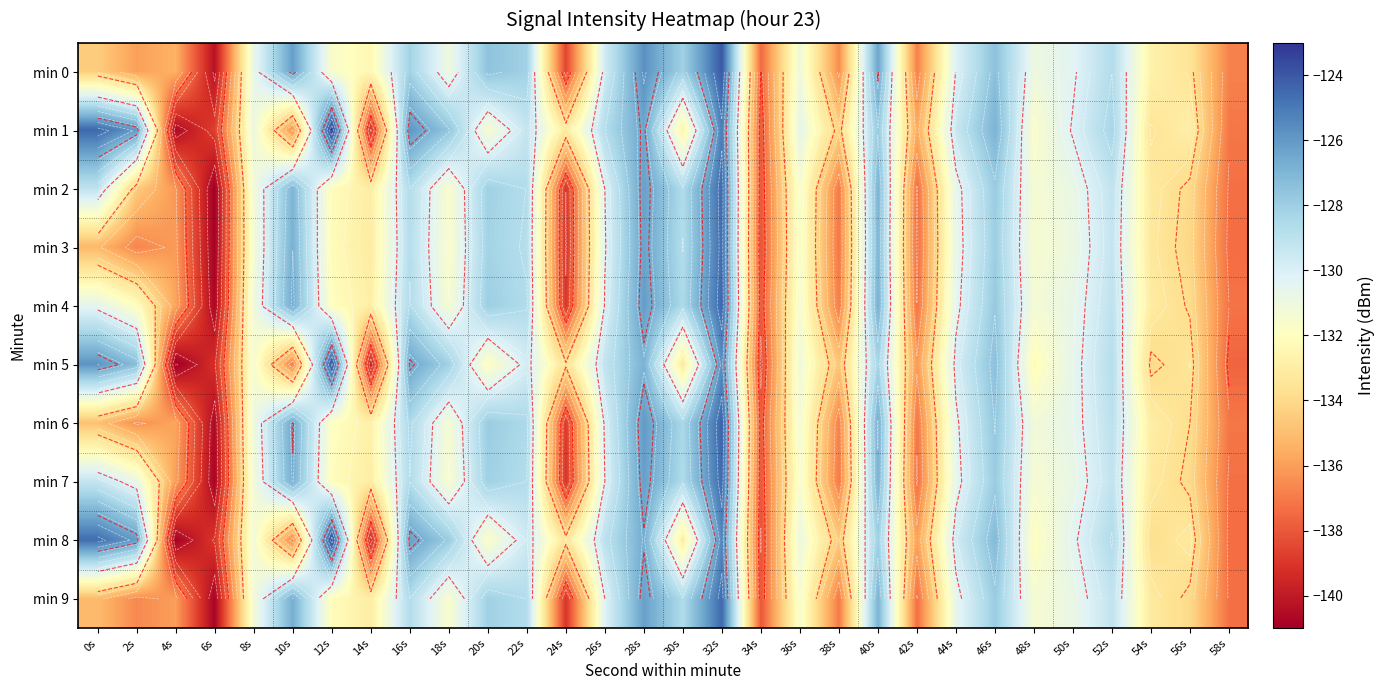

Where does the min 2 series first go above -131?

0s